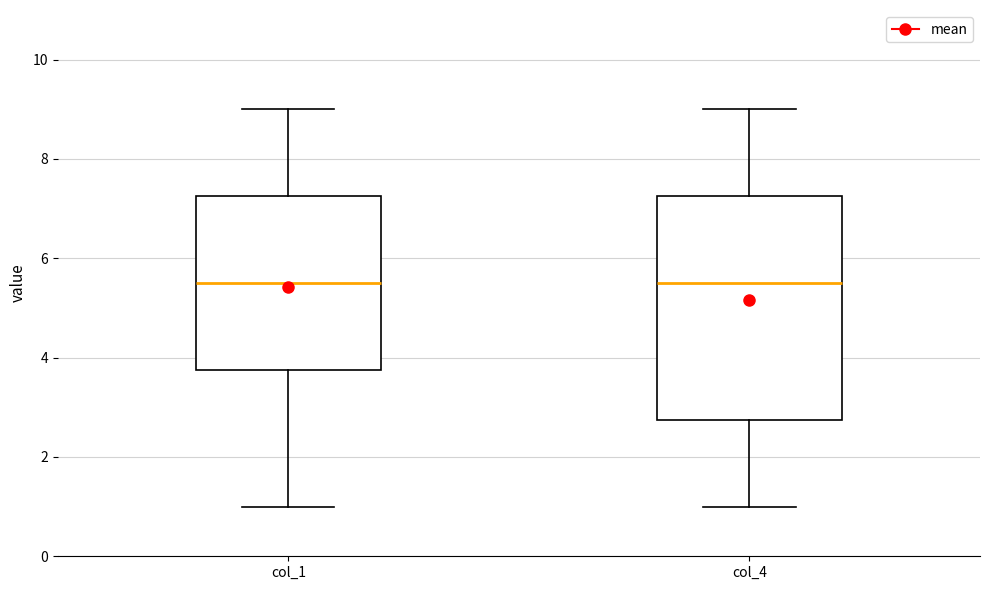

Reading left to right, read every box against the y-axis: the position of its median line, the range the box covers, and the ends of its whiskers. The values are not printed on the chart, so give them approximately, as read against the axis.

col_1: median 5.6, box 3.8 to 7.2, whiskers 1.0 to 9.0
col_4: median 5.6, box 2.8 to 7.2, whiskers 1.0 to 9.0